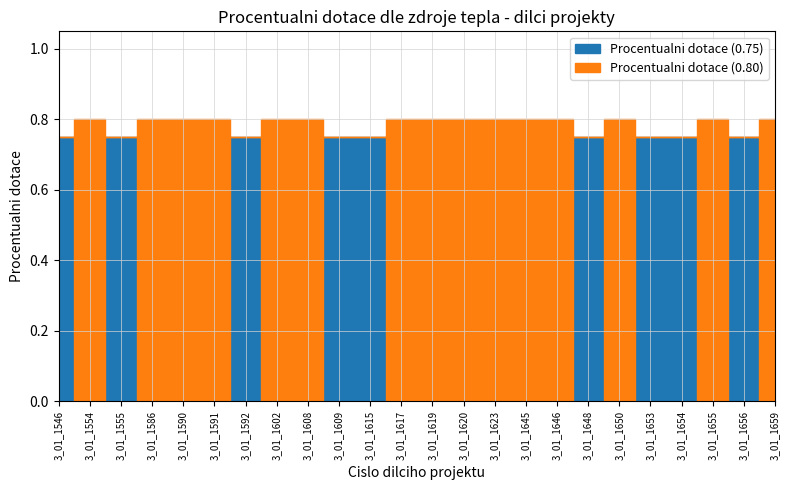

Between 3_01_1619 and 3_01_1620, which series saw the biggest shift?

Procentualni dotace (0.75)